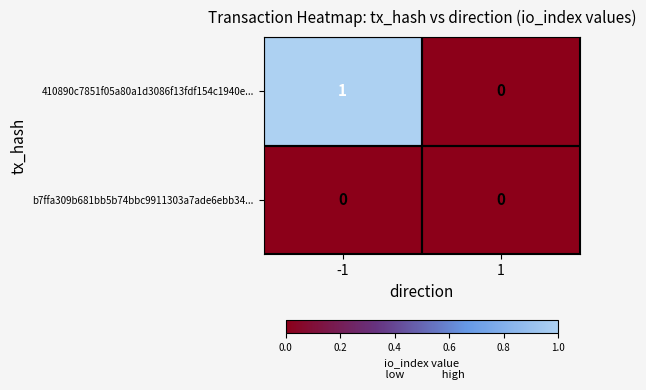

Which series has the largest total across all categories?

410890c7851f05a80a1d3086f13fdf154c1940e...